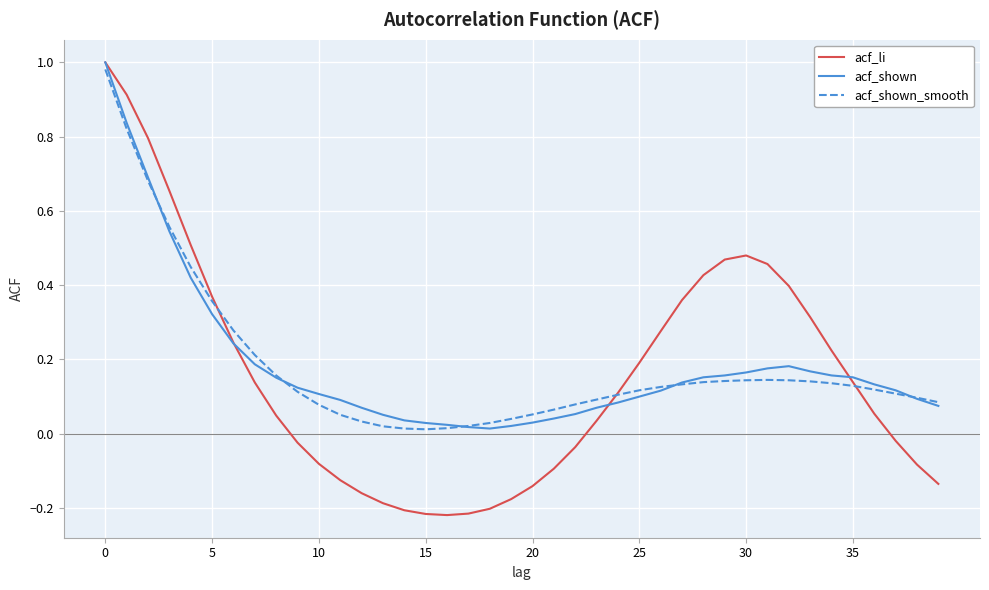

Which series has the largest range (max minus min)?

acf_li